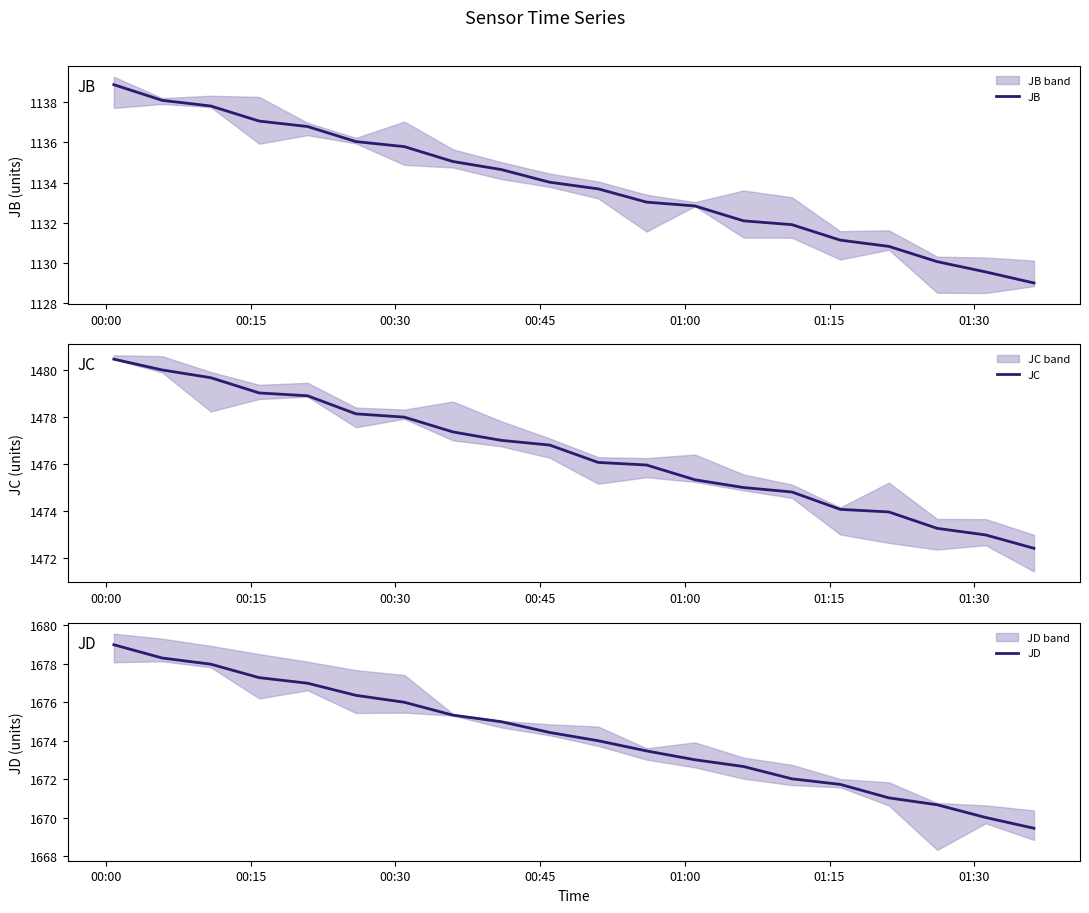

True or false: JD and JB intersect in this chart.

False